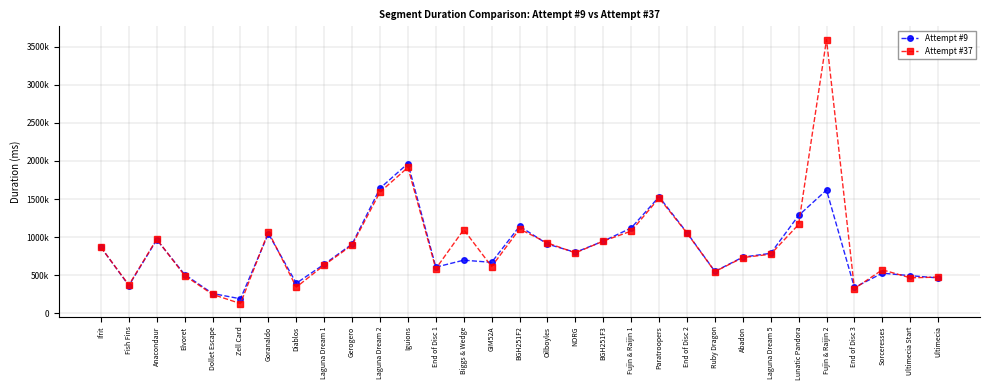

Rank the series by their average value, from highest to lowest.

Attempt #37, Attempt #9